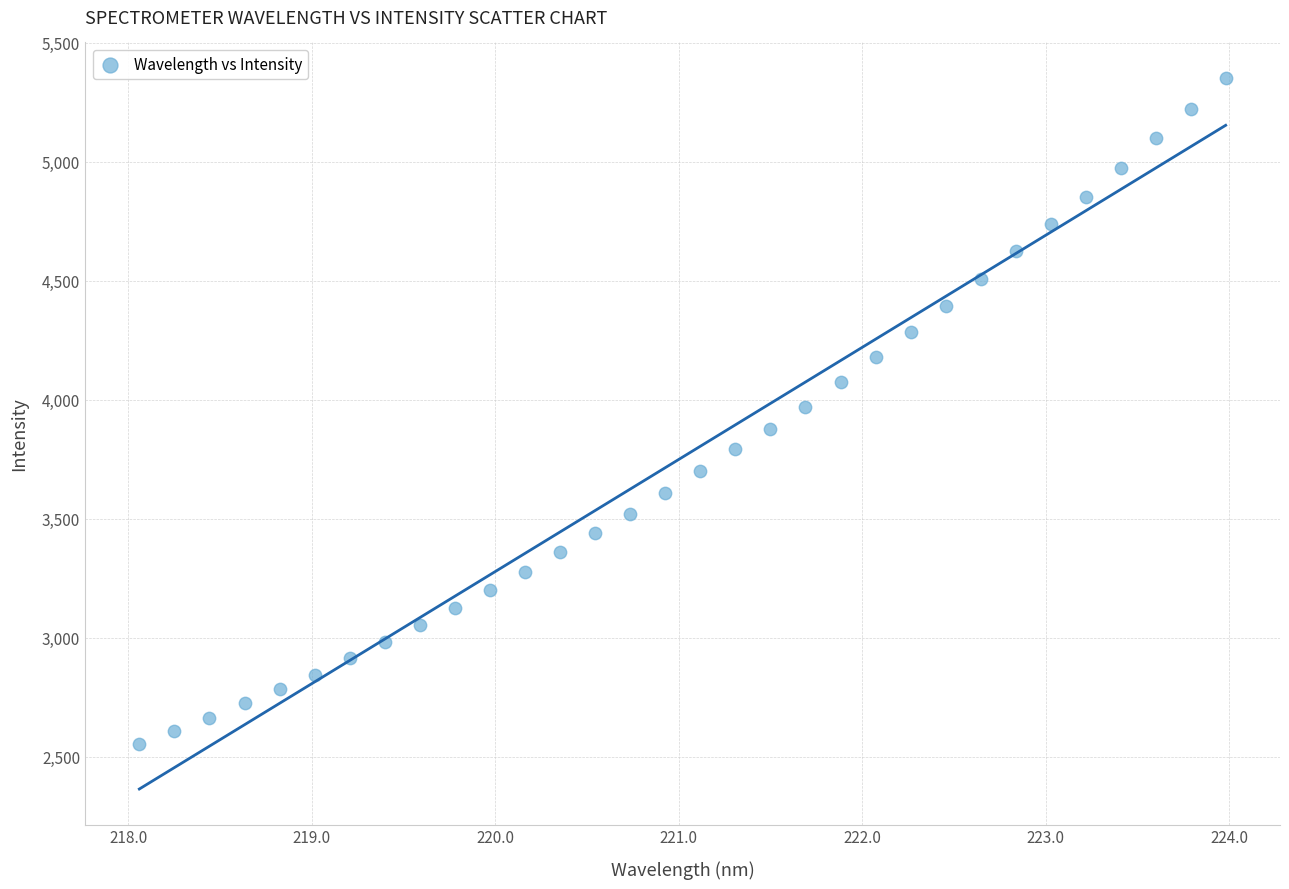

What is the range of X values (max minus min)?

5.9